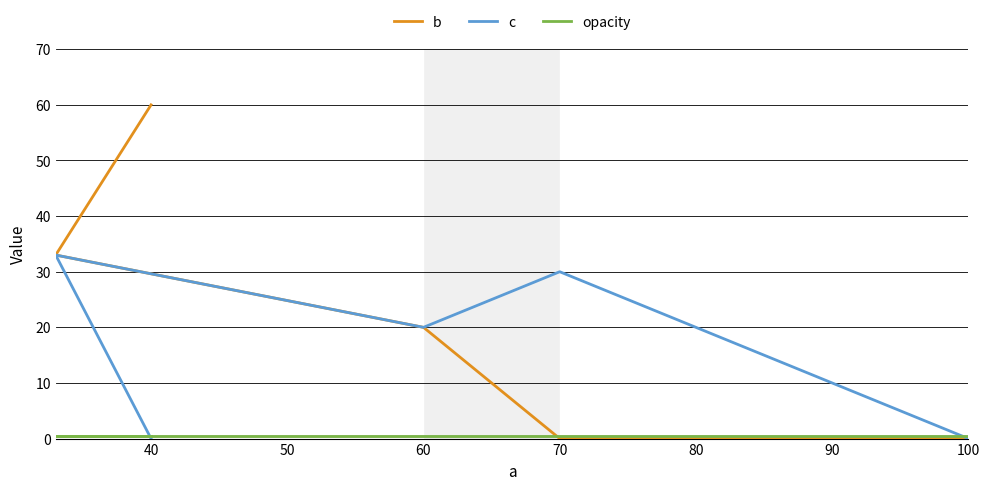

The value of c at 60 is 11.4. True or false?

False